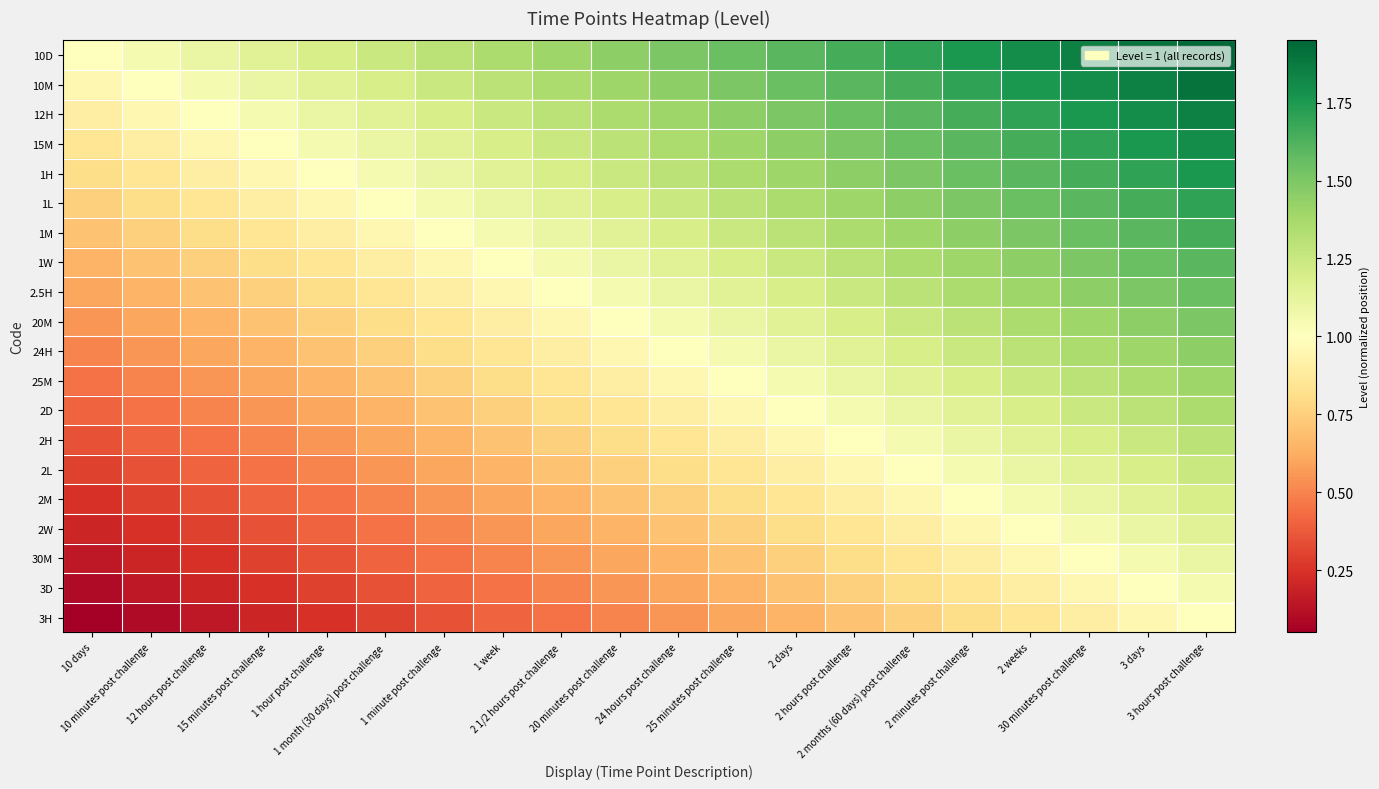

How many categories are shown in the chart?

20